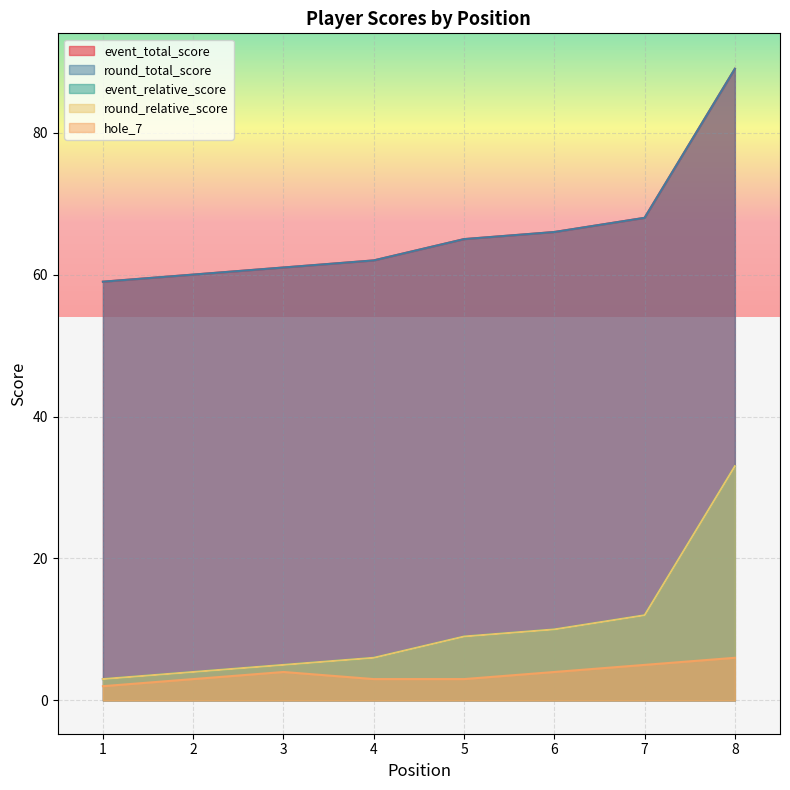

What is the approximate value of event_total_score at 2?

60